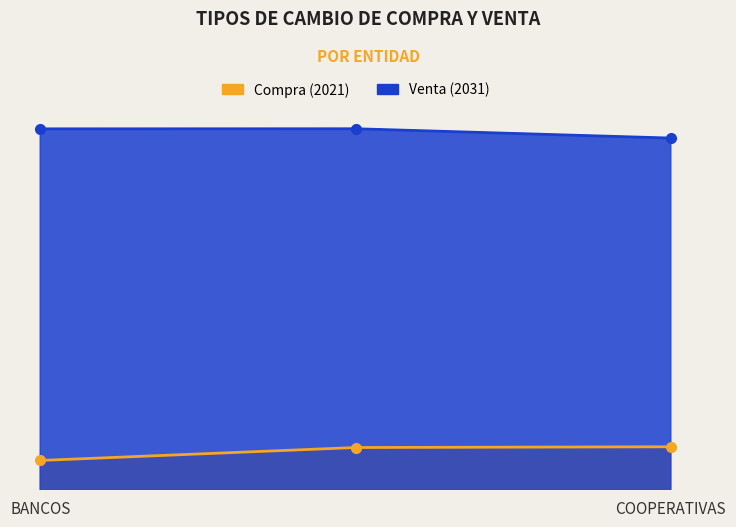

Which category has the lowest value across all series?

BANCOS